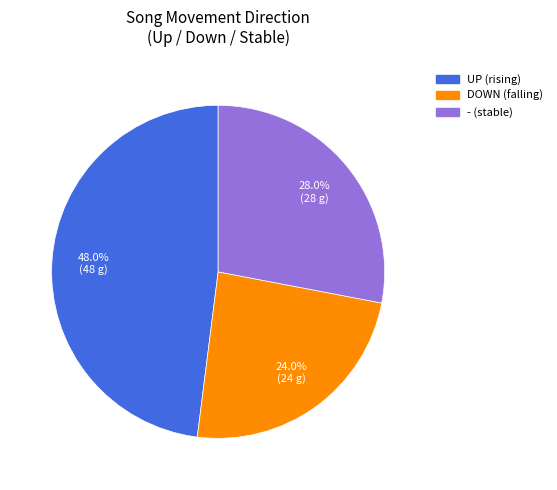

What is the total percentage of - (stable) and DOWN (falling)?

52.0%